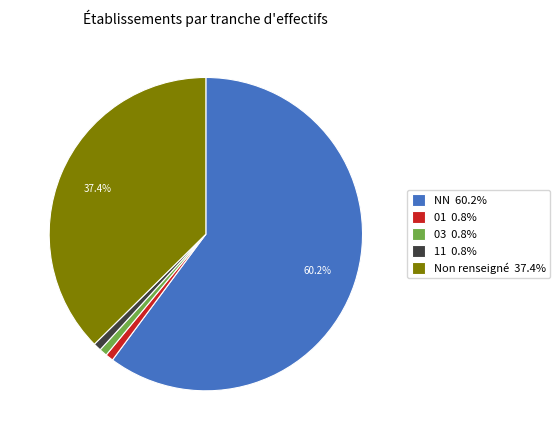

What is the ratio of the value at 11 0.8% to the value at 03 0.8%?

1.0